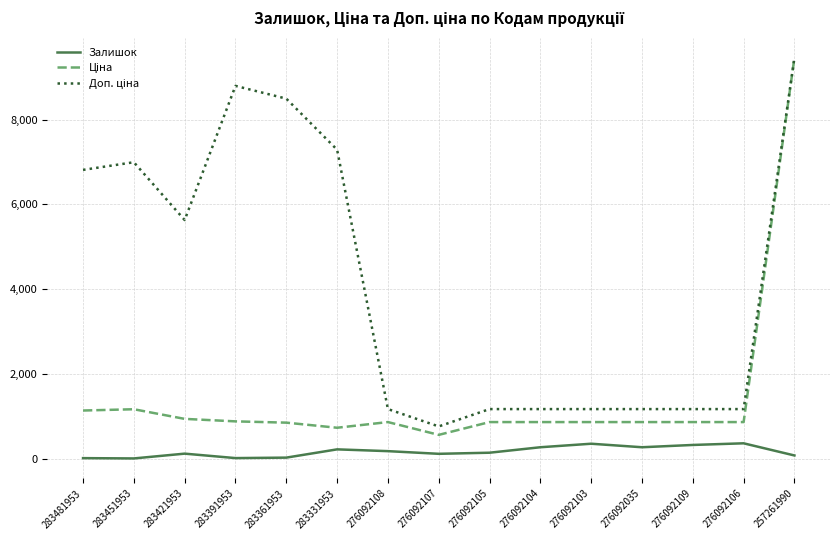

At which category is the sum across all series the highest?

257261990